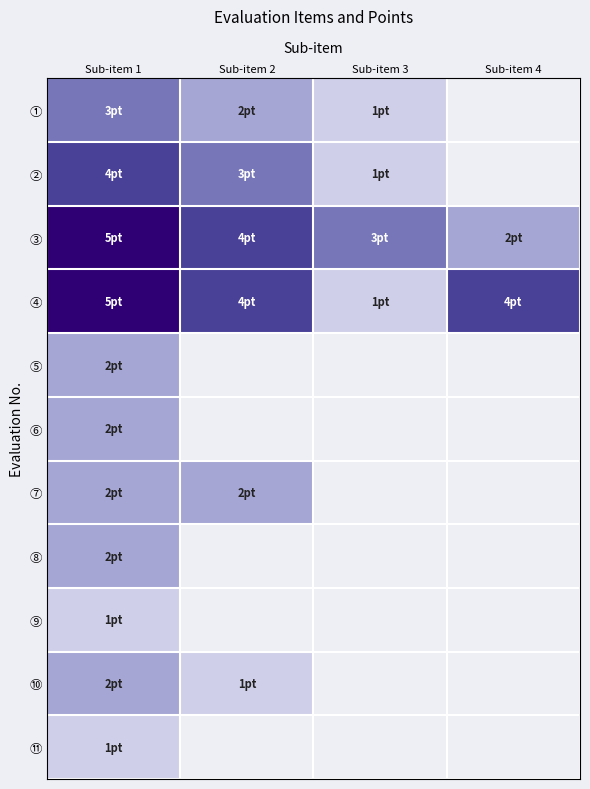

At how many categories does at least one series exceed 4?

1